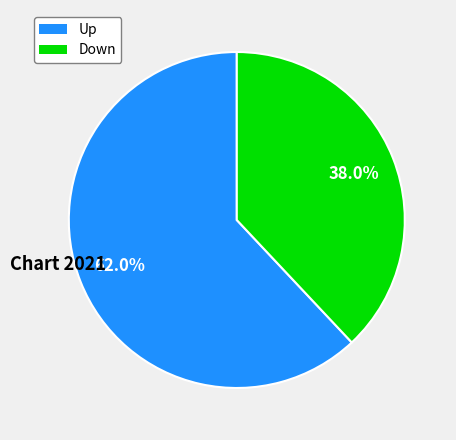

To the nearest percent, what is the difference between the largest and smallest slice percentages?

24%